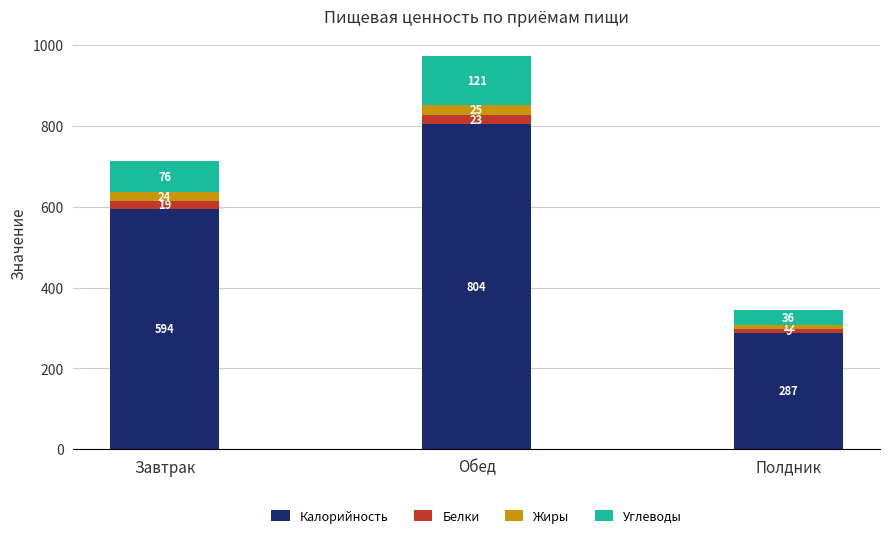

What is the total value across all series at Полдник?

344.4